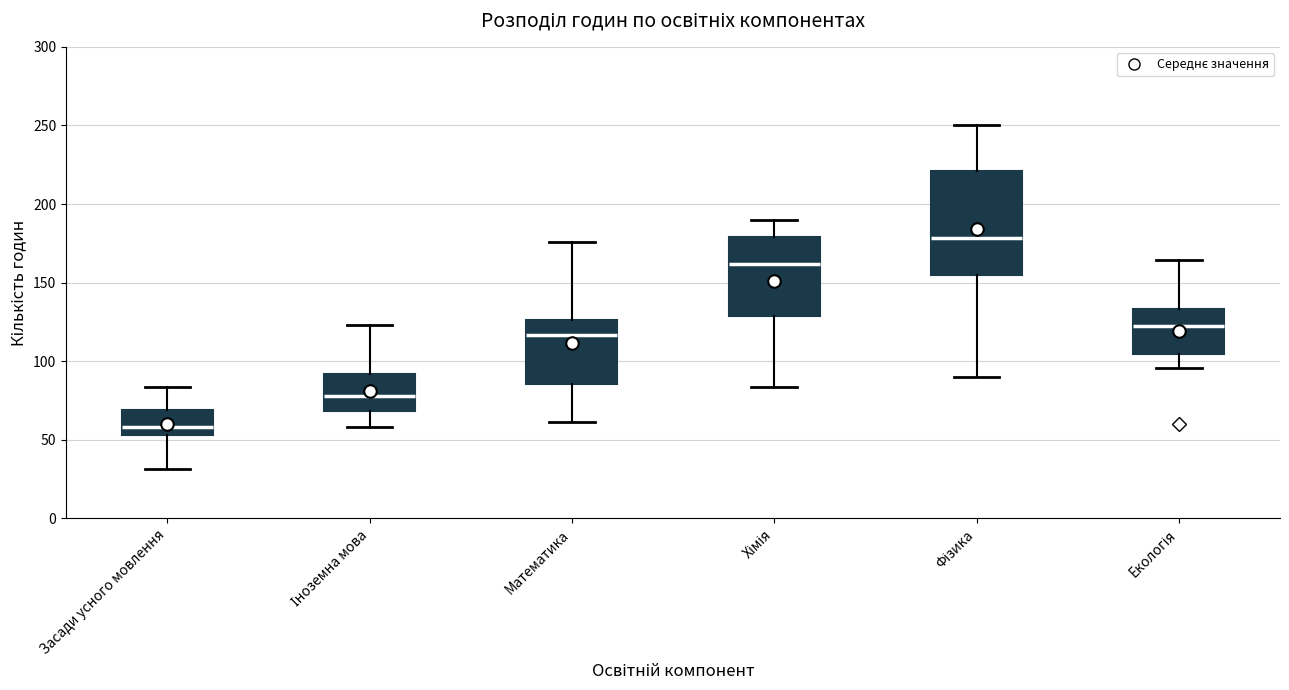

Where is the lower edge of the box for Іноземна мова on the y-axis? The values are not printed on the chart, so give them approximately, as read against the axis.

70